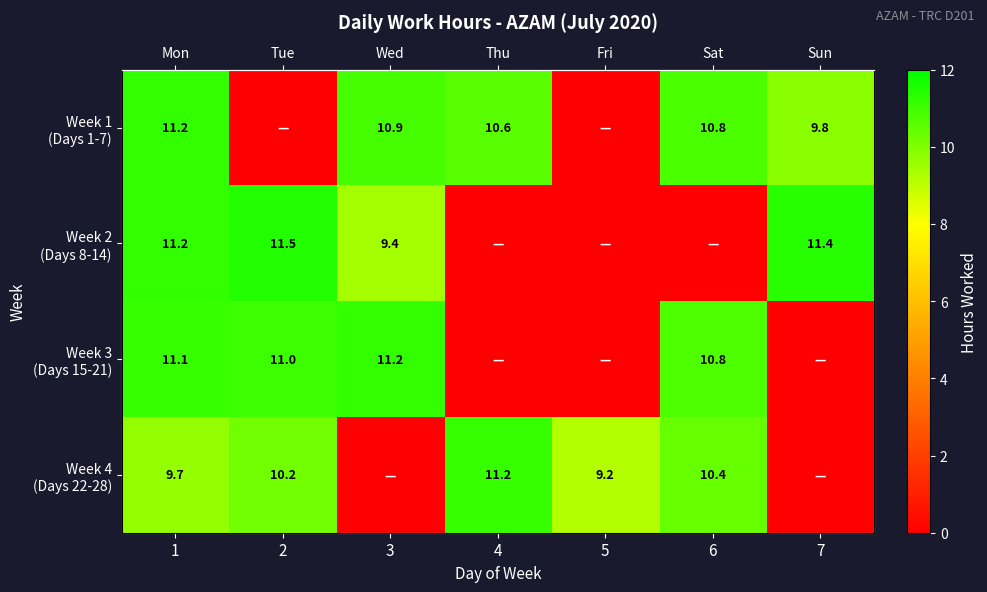

Which series has the largest total across all categories?

Week 1 (Days 1-7)